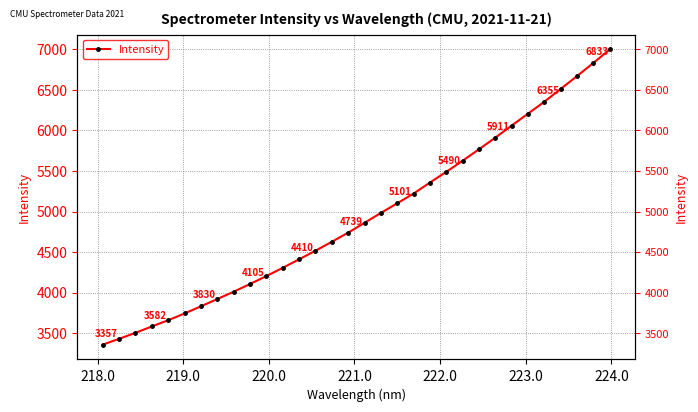

Reading left to right, list all the values displayed in this chart.

3357.1	3429.3	3502.7	3581.7	3658.7	3742.1	3830.3	3919.9	4010.6	4105.3	4203.5	4304.7	4410.1	4516.0	4626.2	4739.1	4859.9	4982.2	5101.3	5221.5	5357.0	5489.5	5626.3	5767.5	5911.0	6060.4	6206.7	6354.7	6511.9	6671.1	6832.5	6998.5